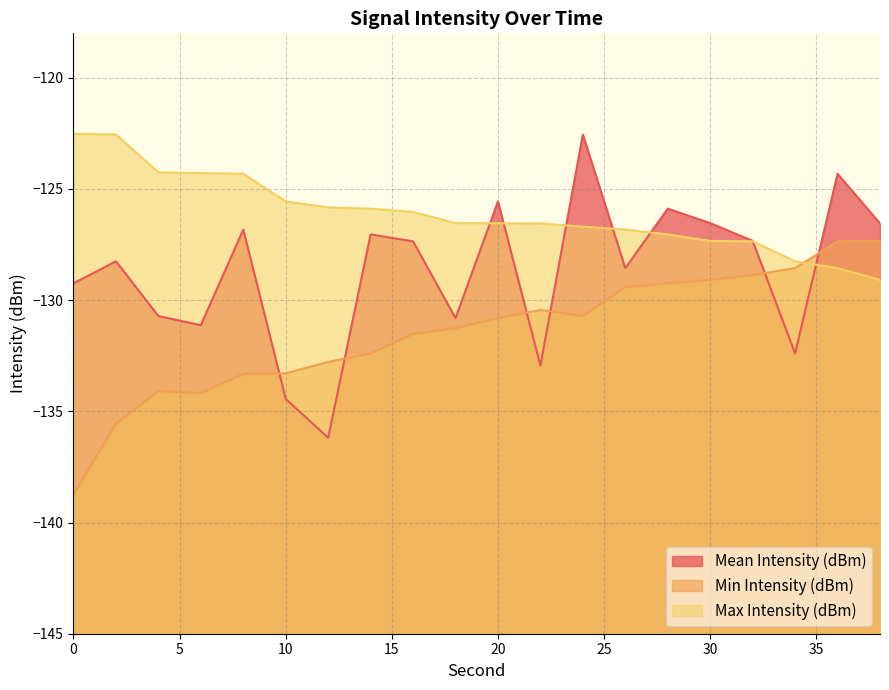

Which has a higher value, 32 or 26?

32